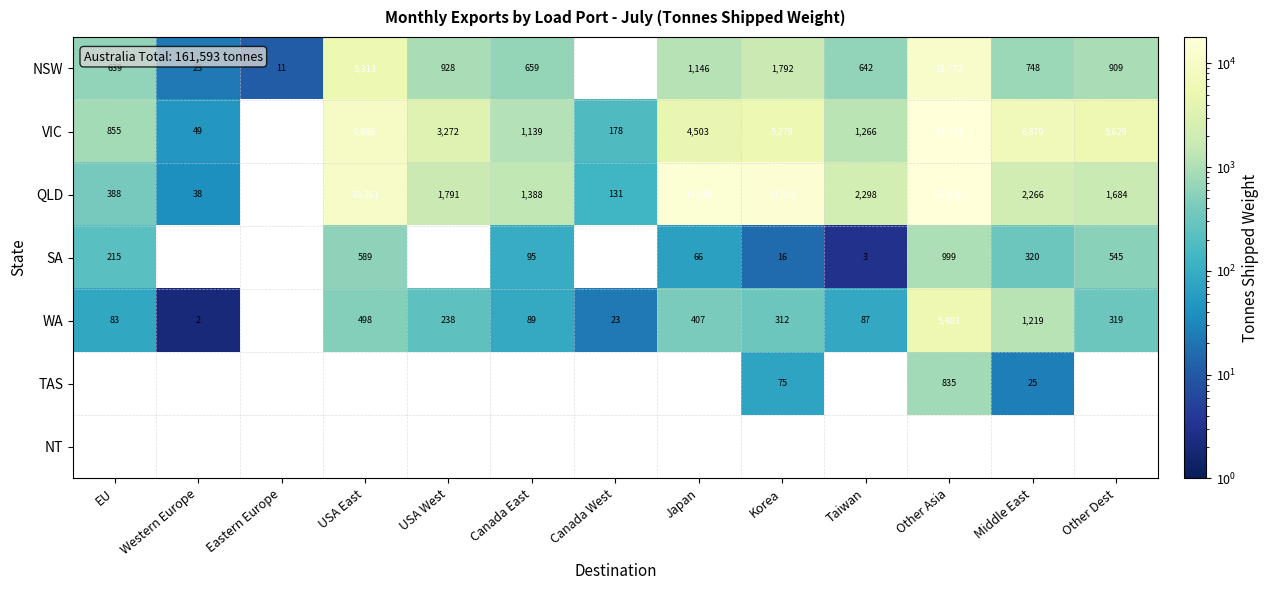

The WA series shows 29 at Canada East. True or false?

False